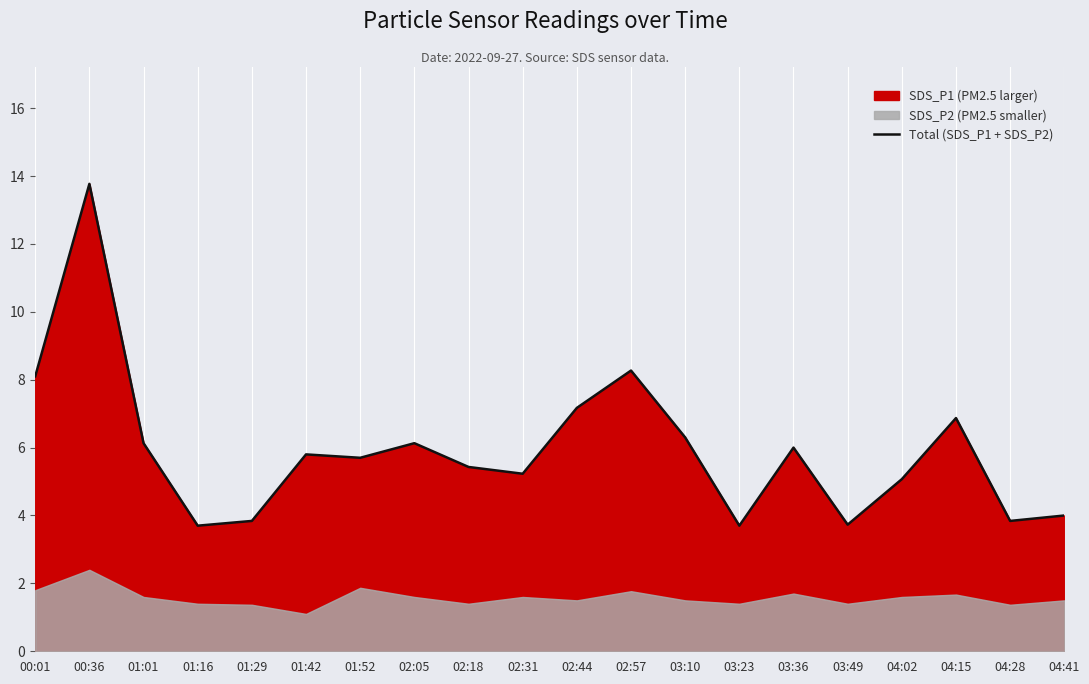

What is the smallest value displayed?

3.7